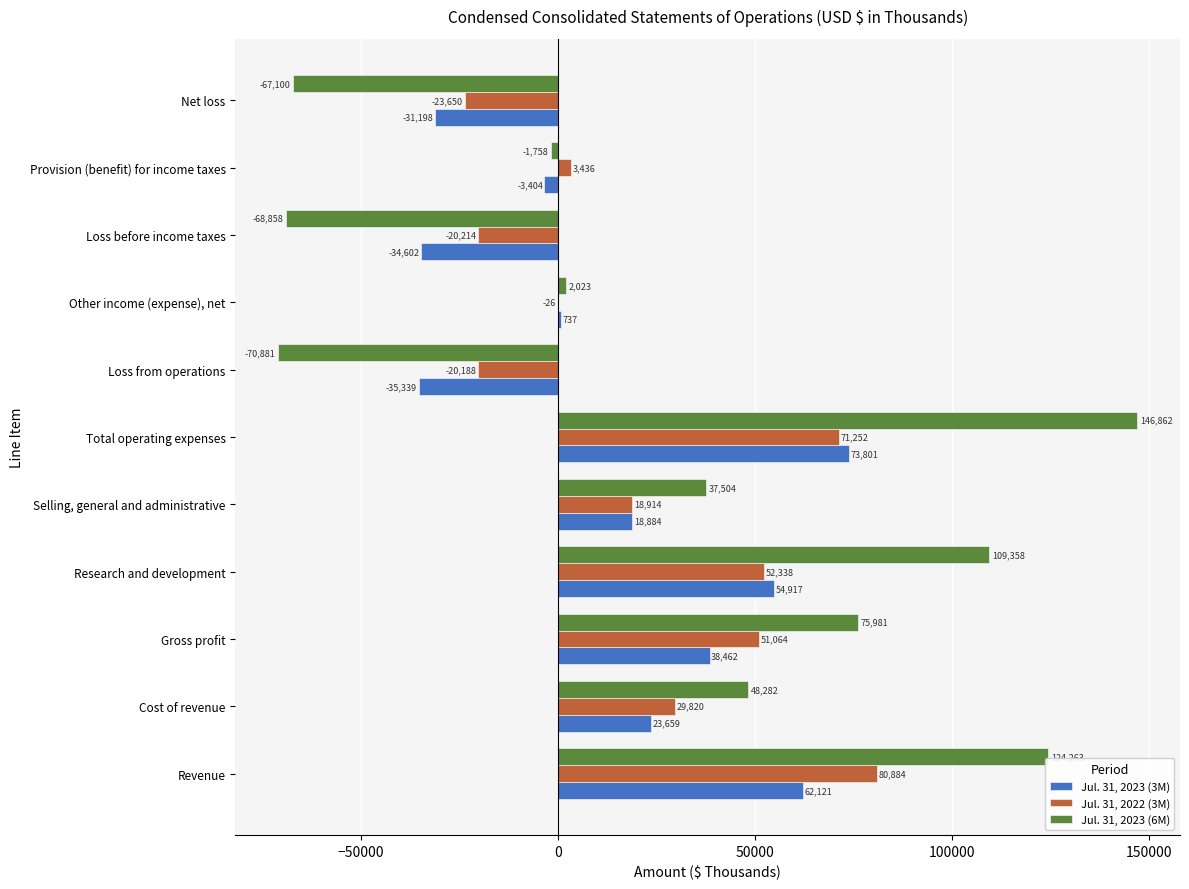

What is the highest value of the Jul. 31, 2023 (3M) series?

73801